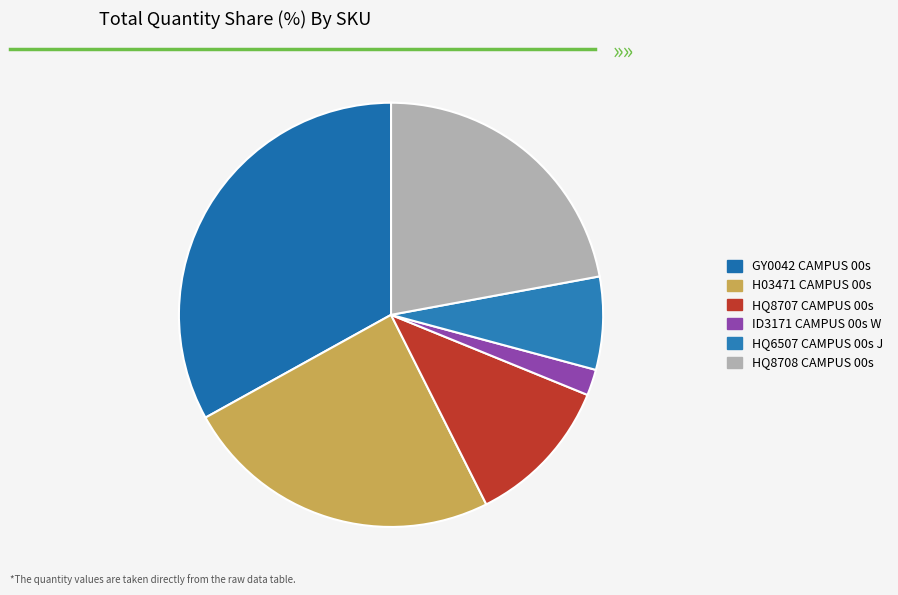

What percentage do HQ8707 CAMPUS 00s and ID3171 CAMPUS 00s W together represent?

13.4%